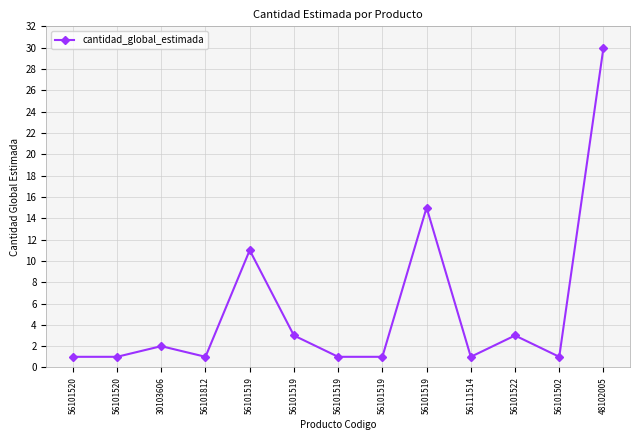

Between 56101520 and 56101519, which is larger?

56101520